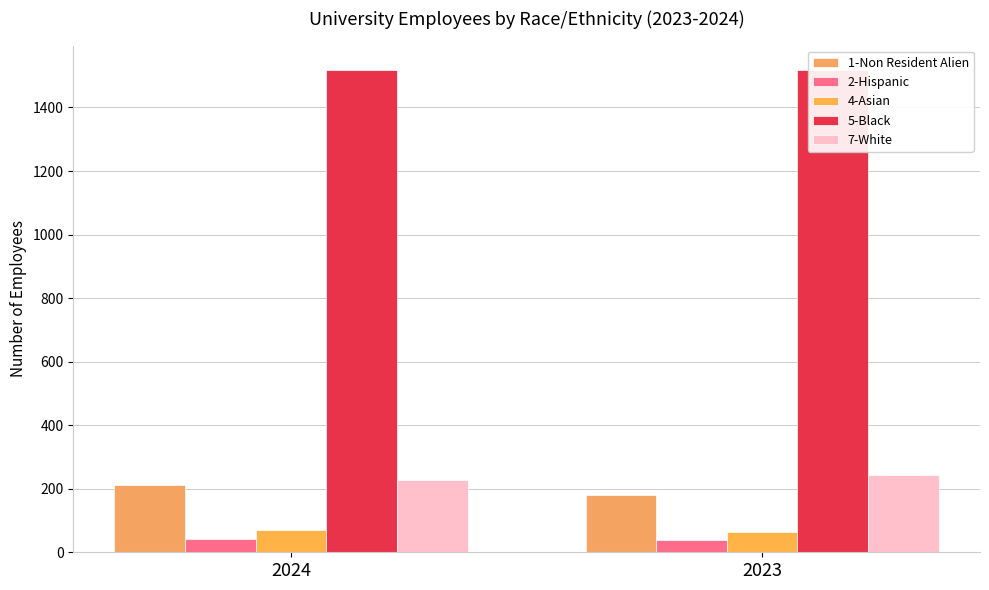

Reading left to right, transcribe all the data shown in this chart.

1-Non Resident Alien: 2024=212	2023=179
2-Hispanic: 2024=42	2023=39
4-Asian: 2024=71	2023=64
5-Black: 2024=1519	2023=1518
7-White: 2024=227	2023=242